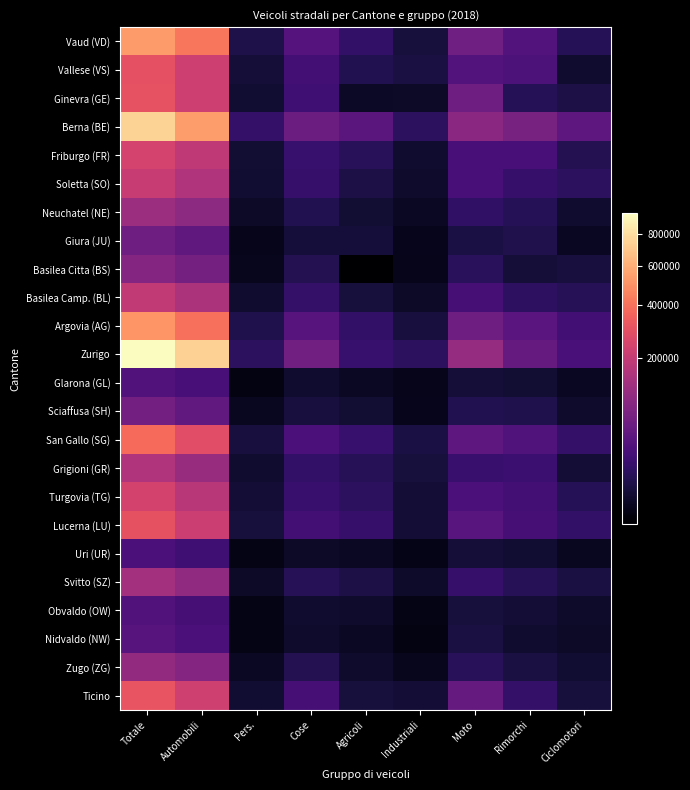

Which category has the lowest value across all series?

Agricoli